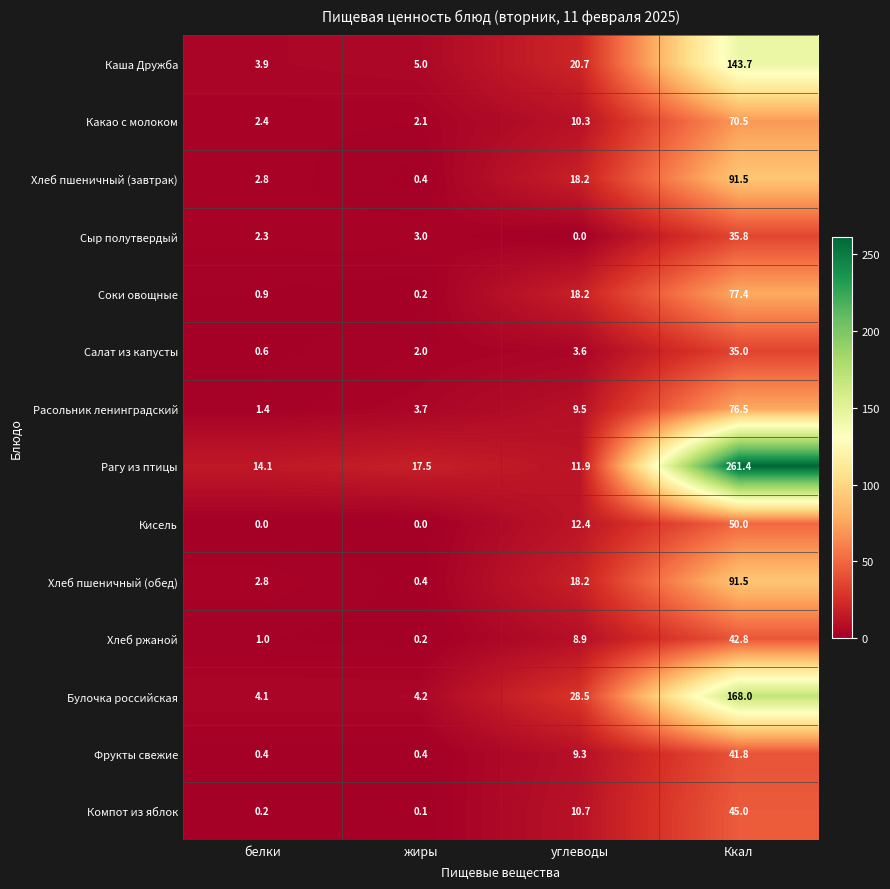

What is the difference between the second highest and minimum values in the Соки овощные series?

18.0